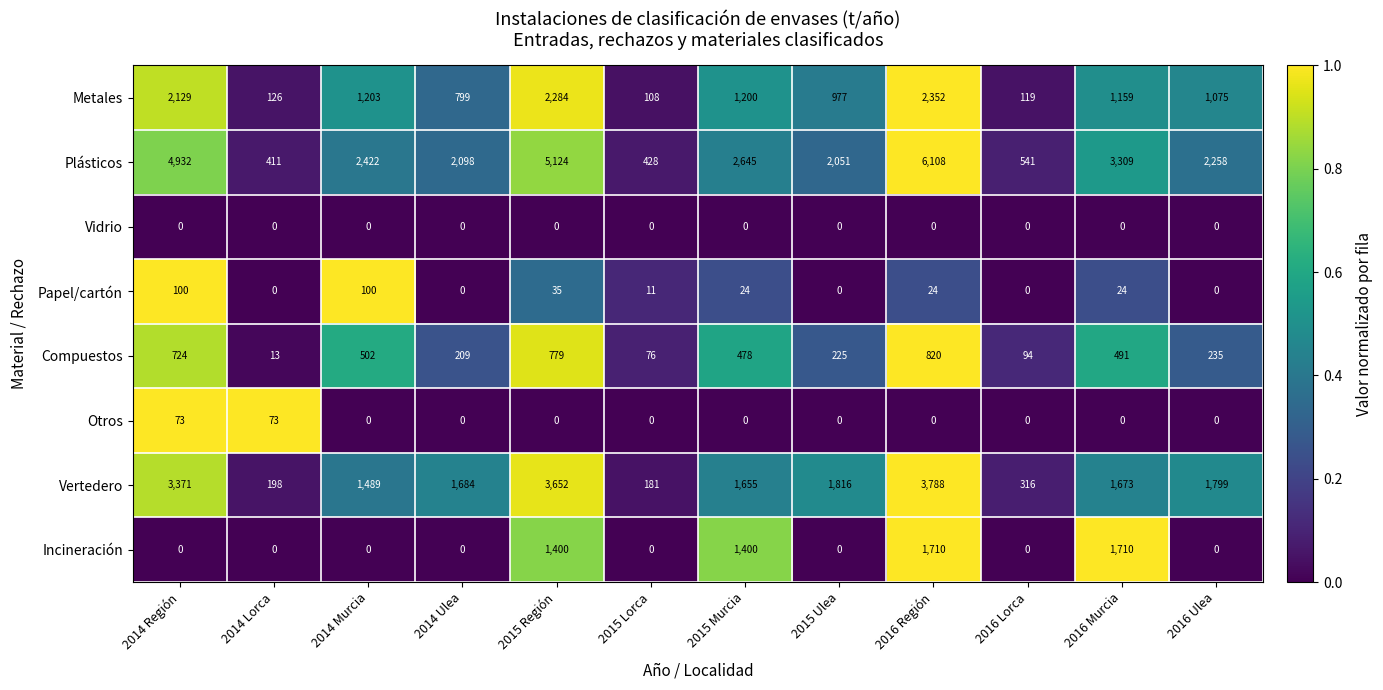

Which series has the largest total across all categories?

Plásticos